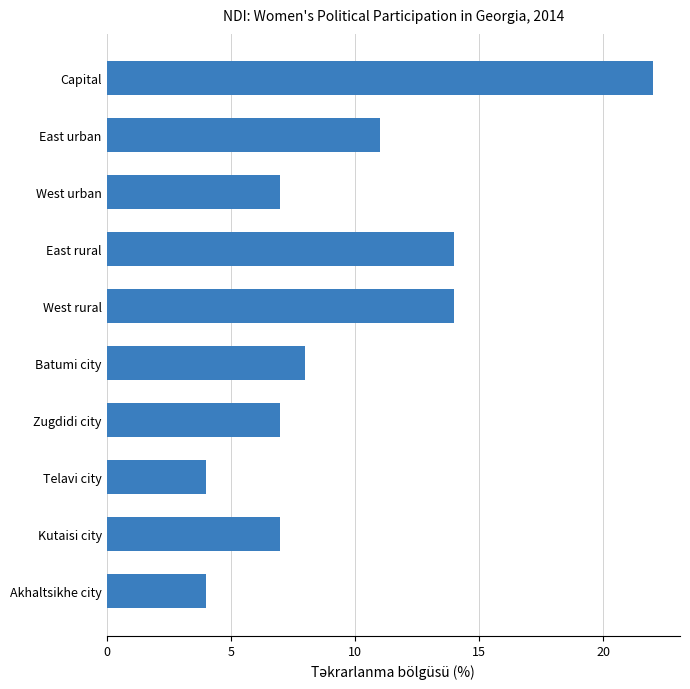

Read the value at Batumi city.

8